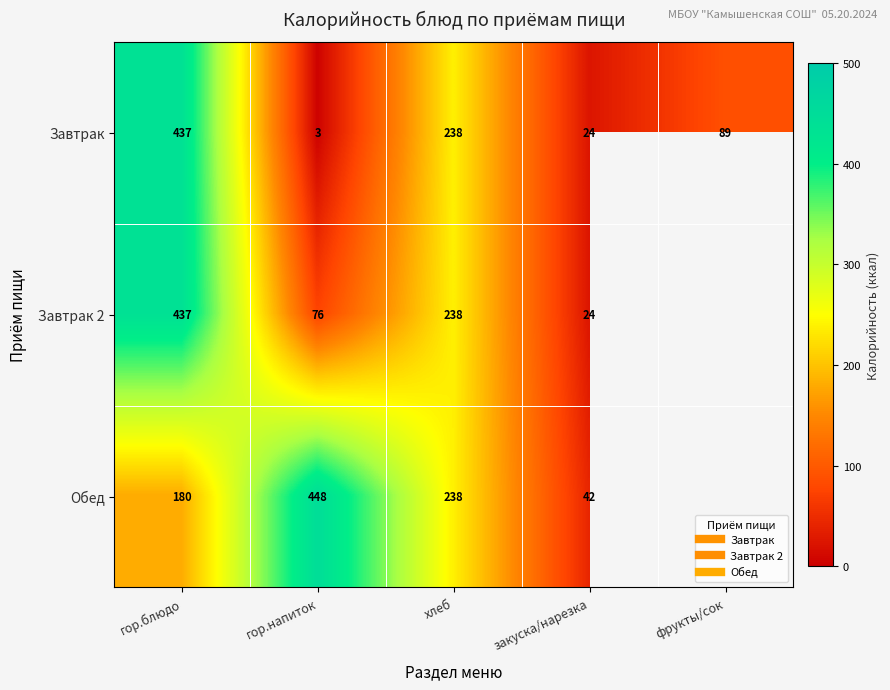

What is the average value of the Завтрак series?

158.2